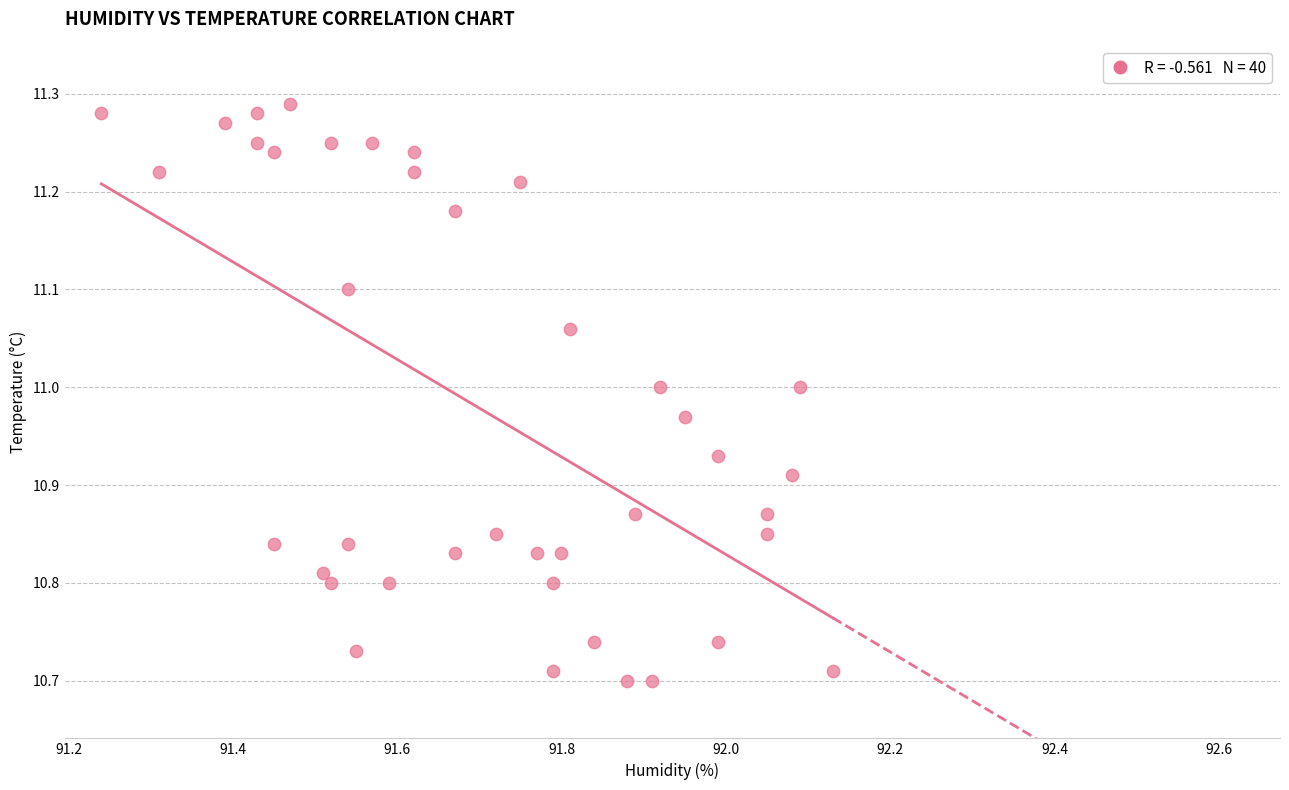

What is the range of X values (max minus min)?

0.9